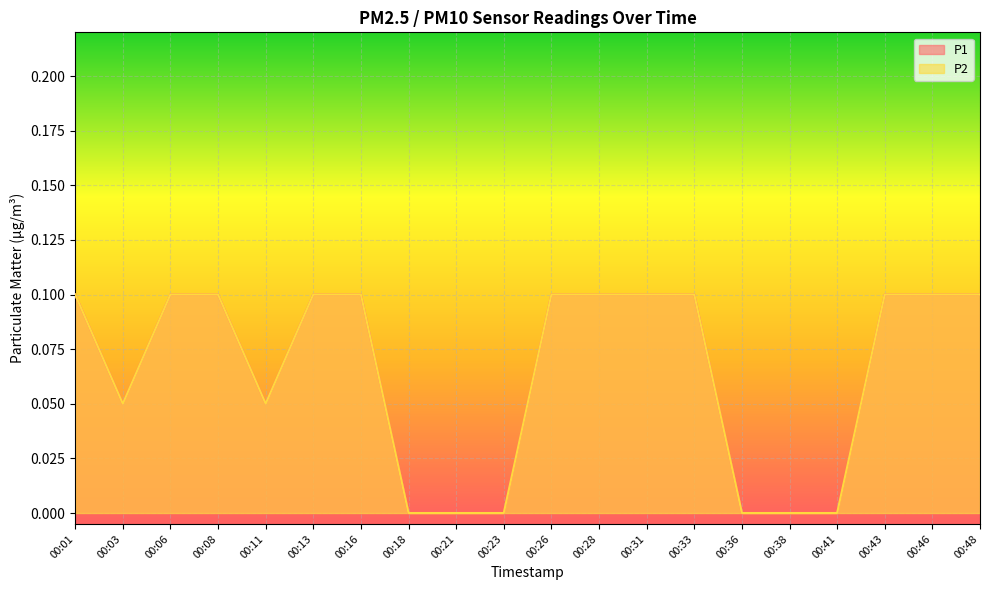

Reading left to right, list all the values displayed in this chart.

P1: 00:01=0.1	00:03=0.1	00:06=0.1	00:08=0.1	00:11=0.1	00:13=0.1	00:16=0.1	00:18=0.0	00:21=0.0	00:23=0.0	00:26=0.1	00:28=0.1	00:31=0.1	00:33=0.1	00:36=0.0	00:38=0.0	00:41=0.0	00:43=0.1	00:46=0.1	00:48=0.1
P2: 00:01=0.1	00:03=0.1	00:06=0.1	00:08=0.1	00:11=0.1	00:13=0.1	00:16=0.1	00:18=0.0	00:21=0.0	00:23=0.0	00:26=0.1	00:28=0.1	00:31=0.1	00:33=0.1	00:36=0.0	00:38=0.0	00:41=0.0	00:43=0.1	00:46=0.1	00:48=0.1